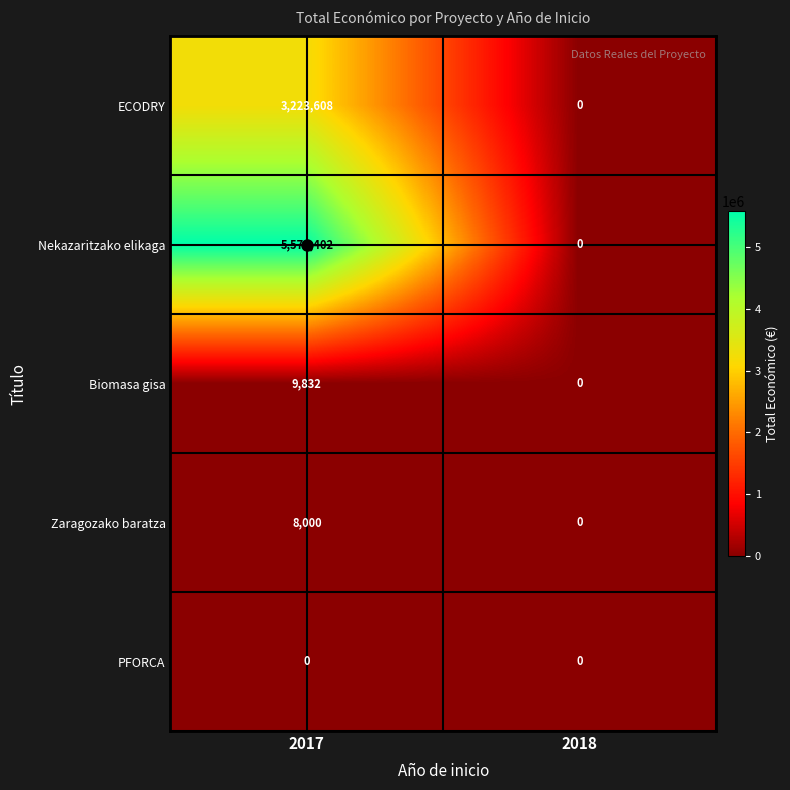

Which series has the largest total across all categories?

Nekazaritzako elikaga